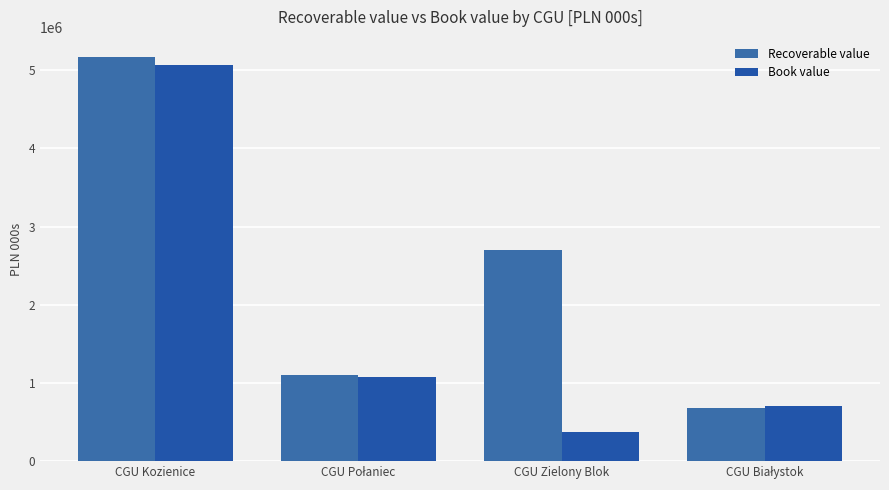

Is the value of Book value at CGU Zielony Blok greater than the value of Recoverable value at CGU Kozienice?

No